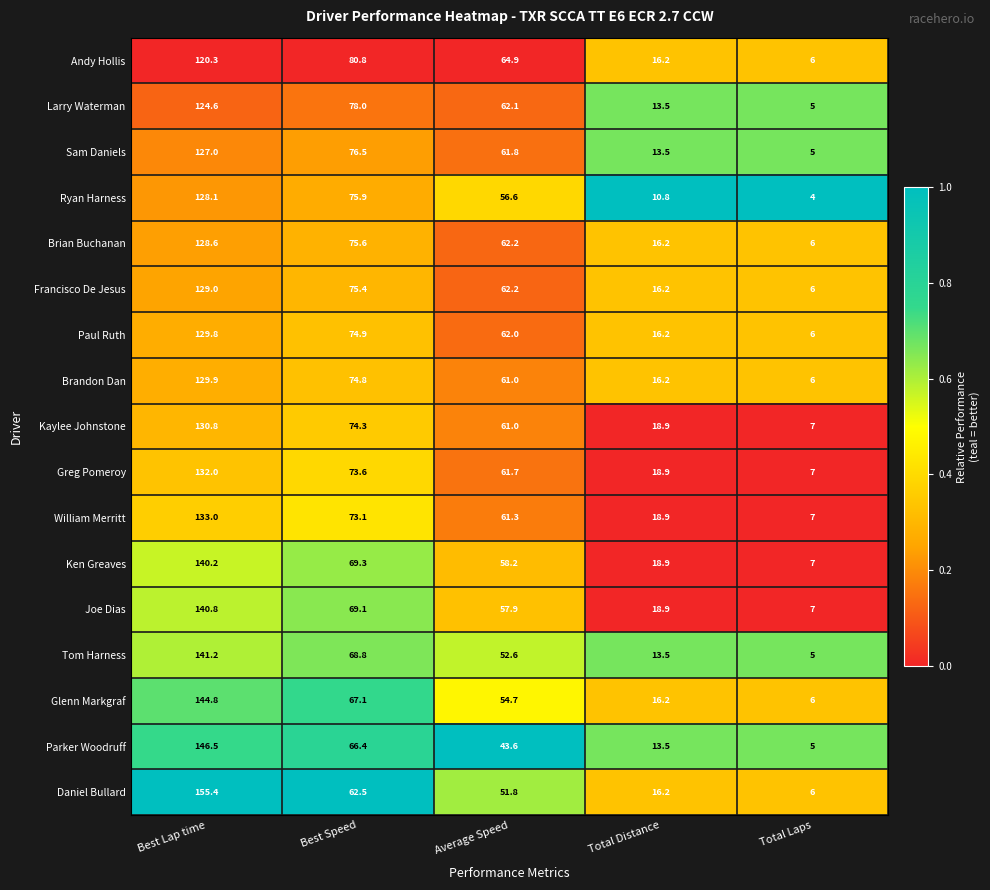

How many categories are shown in the chart?

5